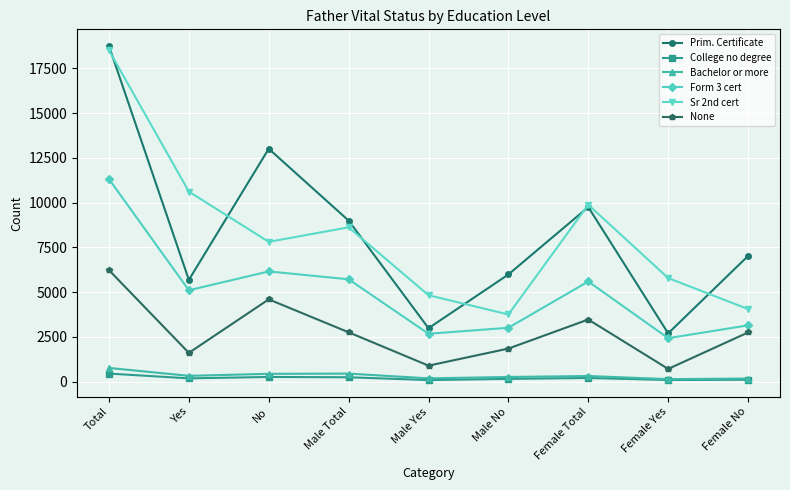

Is it true that None equals 9972 at Total?

False